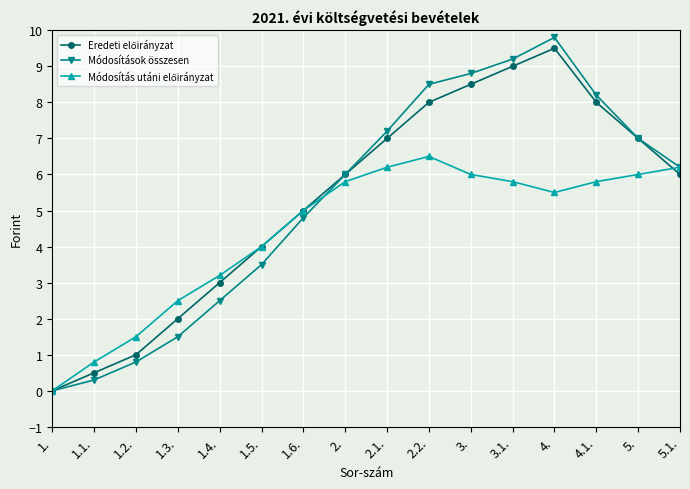

In Módosítások összesen, how many points are higher than both neighbors (excluding endpoints)?

1